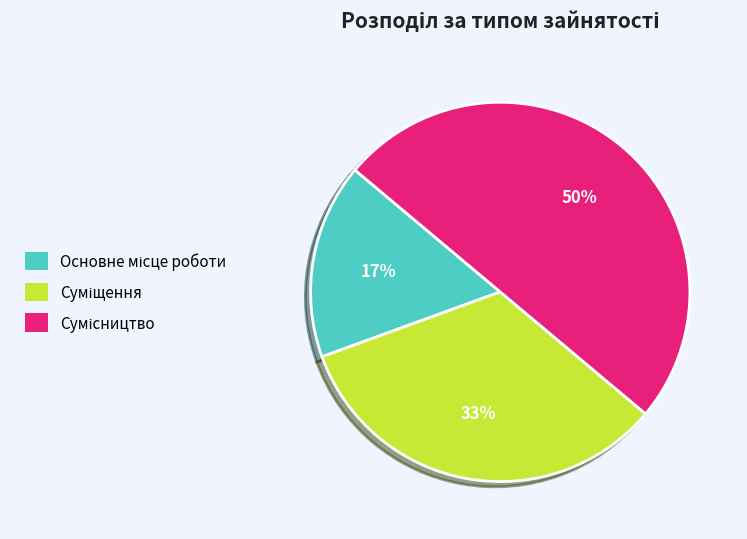

To the nearest percent, what is the average slice percentage?

33%